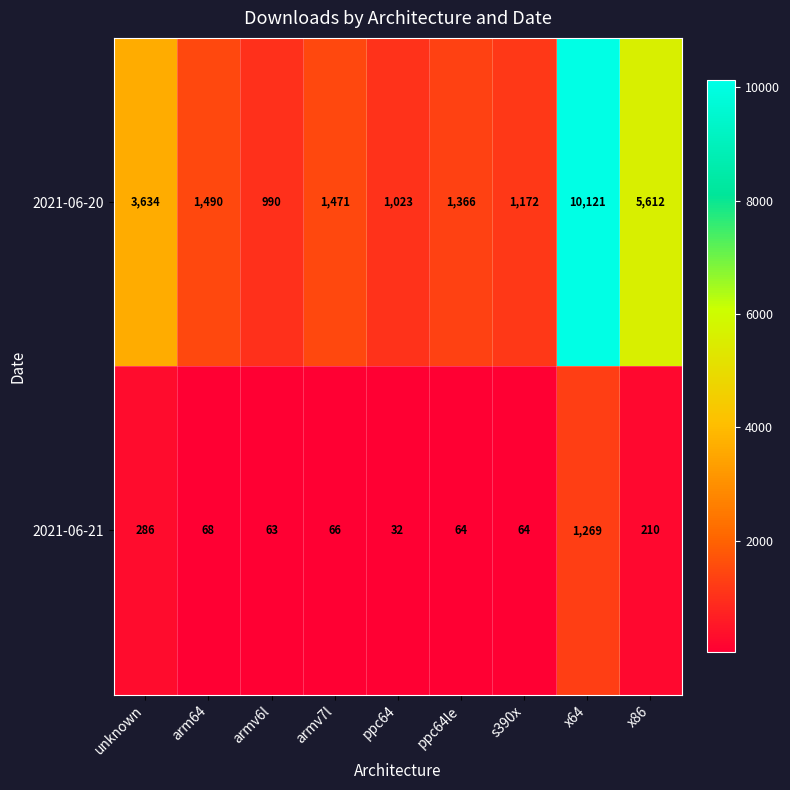

What is the maximum value for 2021-06-20?

10121